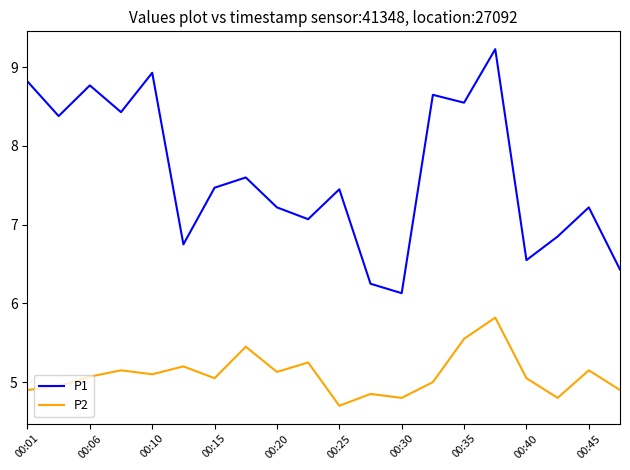

True or false: P2 and P1 intersect in this chart.

False